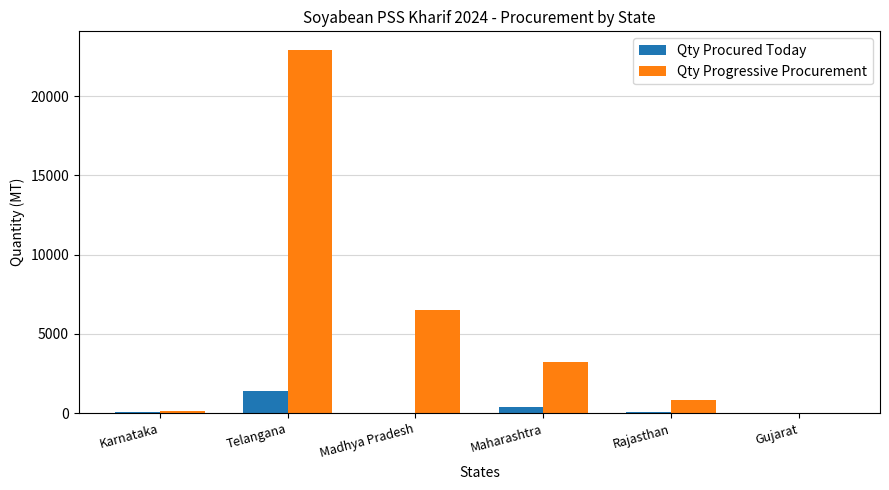

The Qty Procured Today series shows 0.0 at Gujarat. True or false?

True